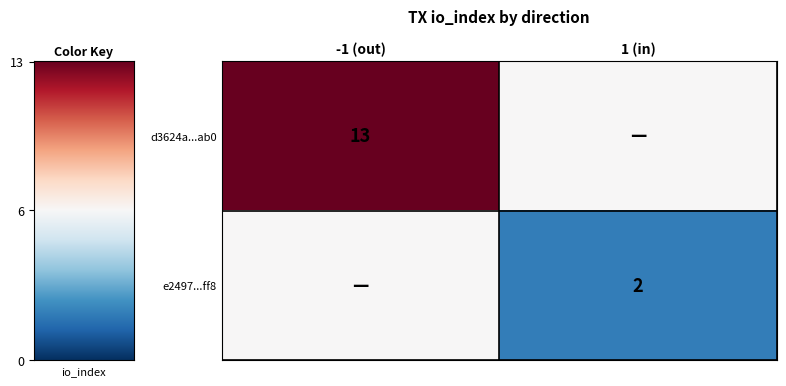

True or false: d3624a...ab0 has a value of 13.0 at -1 (out).

True